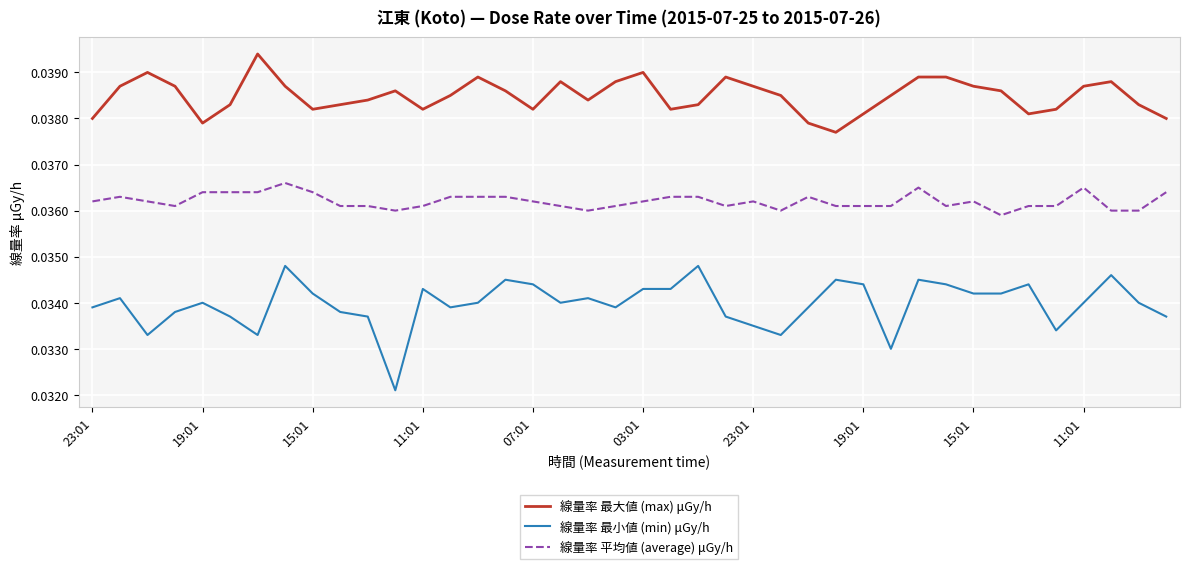

How many lines are shown in the chart?

3